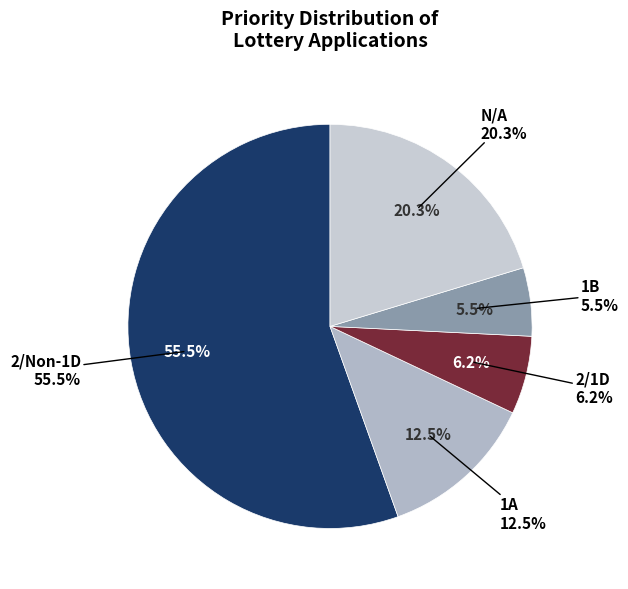

Combined, do 1A and N/A account for over 50%?

No